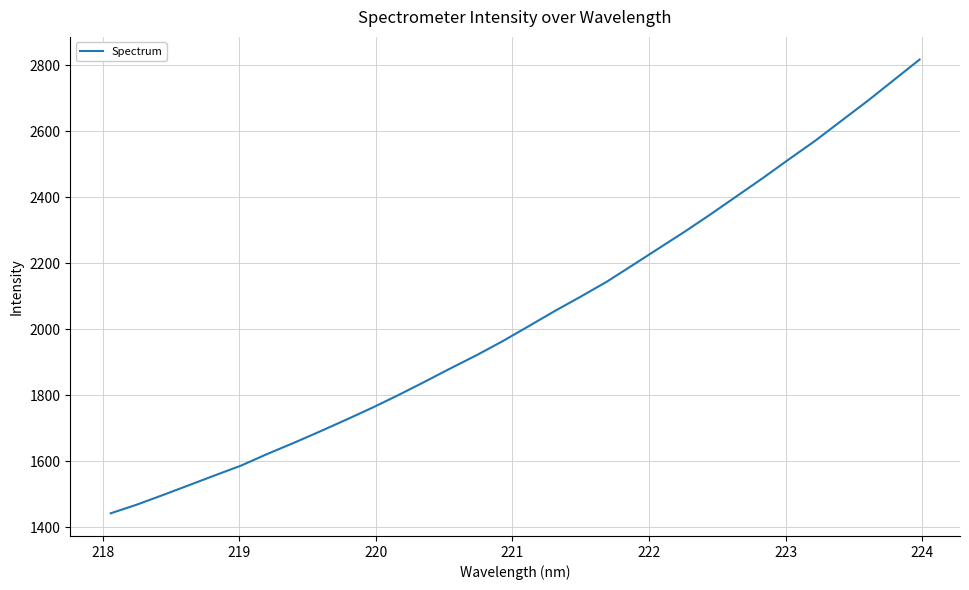

What is the average value?

2036.6